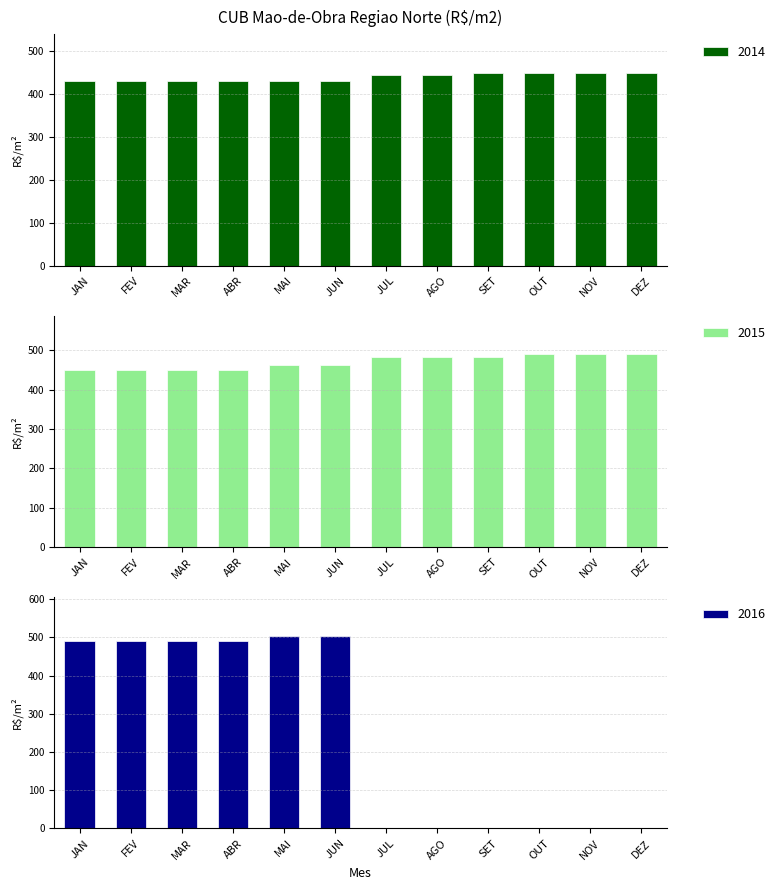

What is the difference between the maximum and minimum values in the 2015 series?

40.4